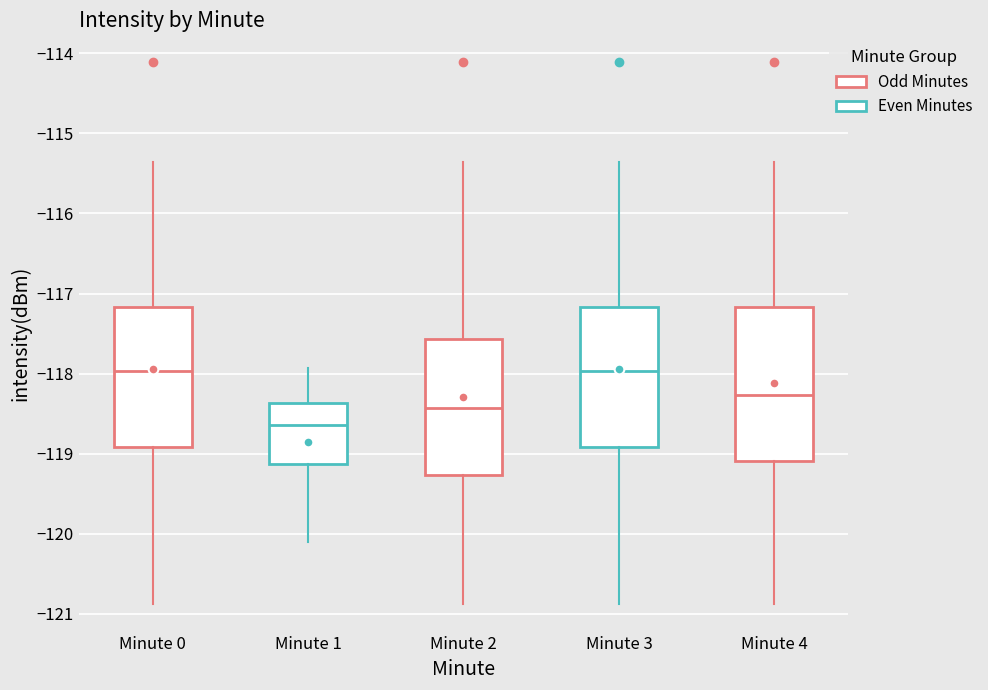

Where is the upper edge of the box for Minute 1 on the y-axis? The values are not printed on the chart, so give them approximately, as read against the axis.

-118.4